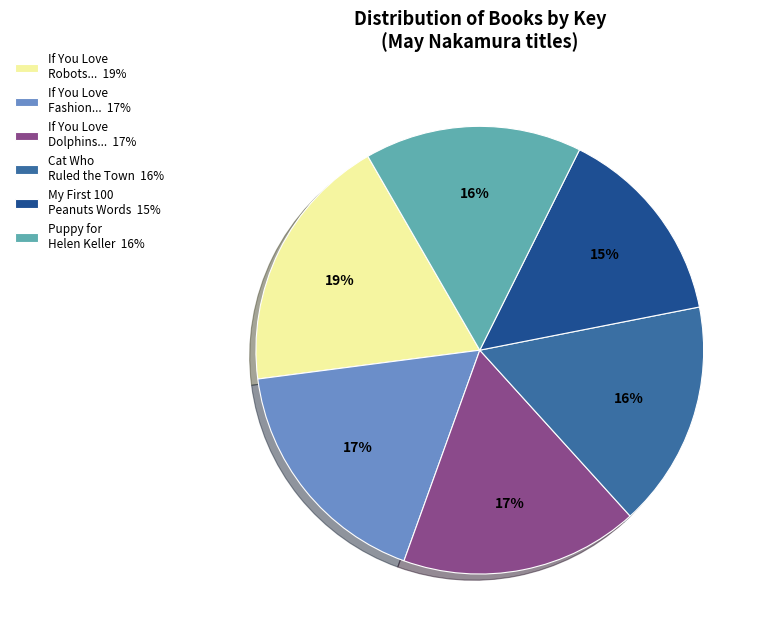

Between Cat Who Ruled the Town 16% and If You Love Robots... 19%, which is larger?

If You Love Robots... 19%